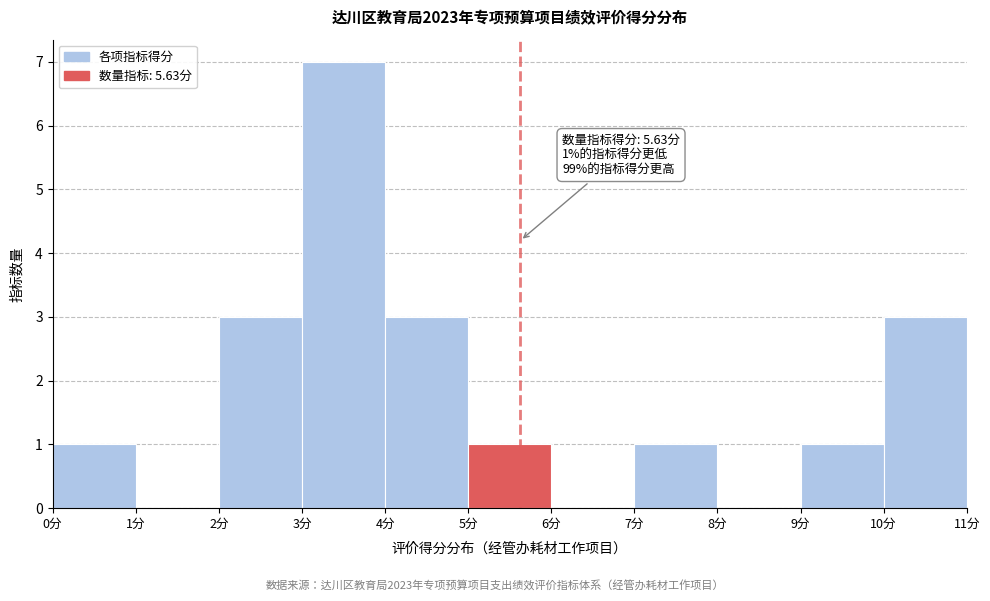

Which range on the x-axis has the tallest bar?

3 to 4